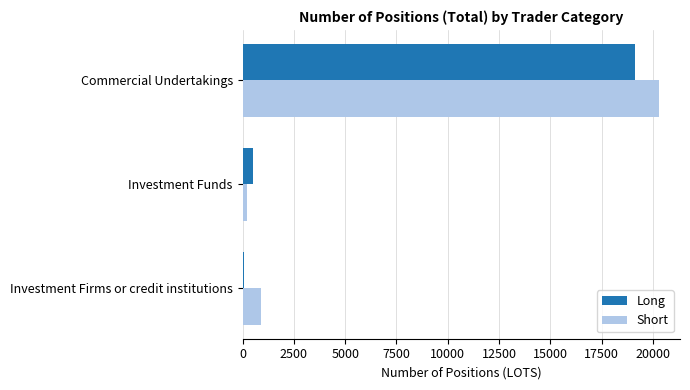

Is it true that Long equals 27125 at Commercial Undertakings?

False